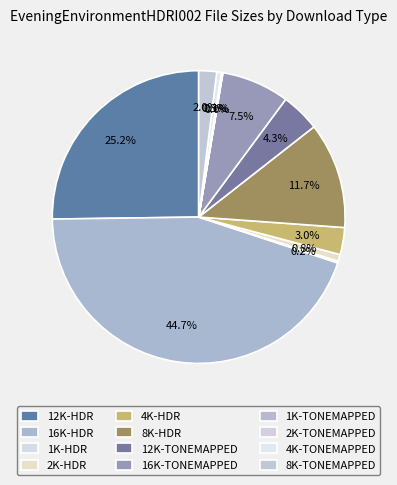

To the nearest percent, what is the average slice percentage?

8%